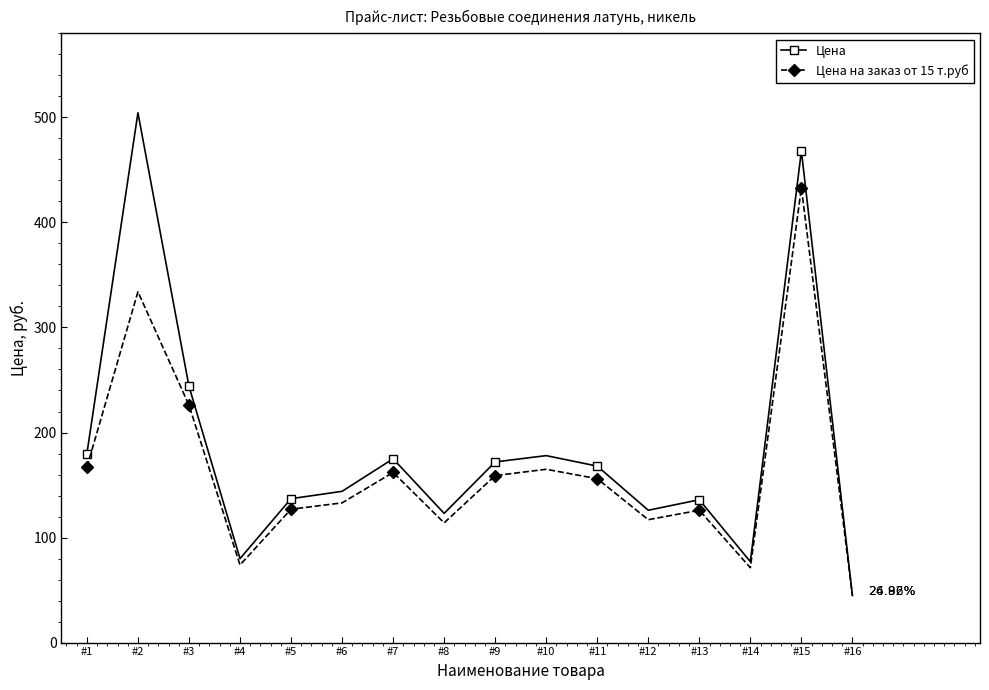

Where is the first local maximum for Цена на заказ от 15 т.руб?

#2